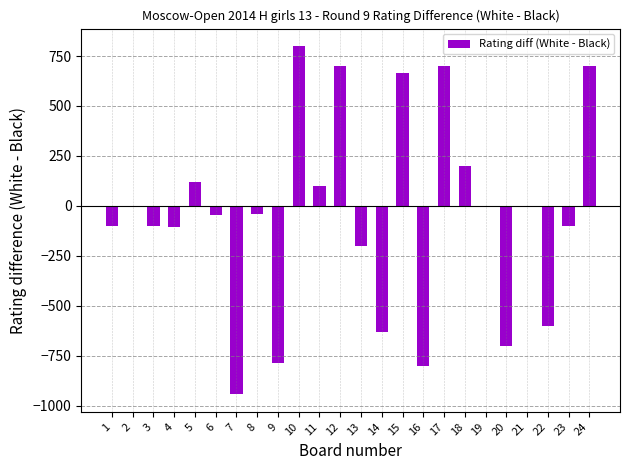

How many data points are above -38?

11